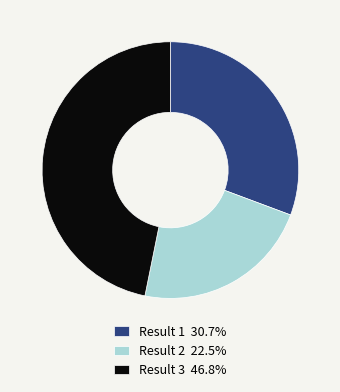

Is Result 2 22.5% the majority of the pie?

No